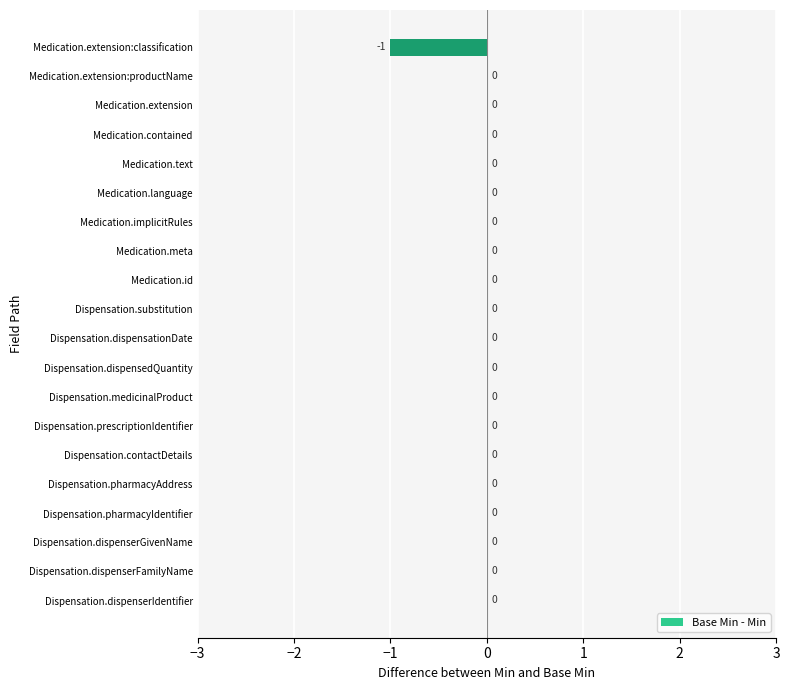

Reading bottom to top, transcribe all the data shown in this chart.

Dispensation.dispenserIdentifier=0	Dispensation.dispenserFamilyName=0	Dispensation.dispenserGivenName=0	Dispensation.pharmacyIdentifier=0	Dispensation.pharmacyAddress=0	Dispensation.contactDetails=0	Dispensation.prescriptionIdentifier=0	Dispensation.medicinalProduct=0	Dispensation.dispensedQuantity=0	Dispensation.dispensationDate=0	Dispensation.substitution=0	Medication.id=0	Medication.meta=0	Medication.implicitRules=0	Medication.language=0	Medication.text=0	Medication.contained=0	Medication.extension=0	Medication.extension:productName=0	Medication.extension:classification=-1